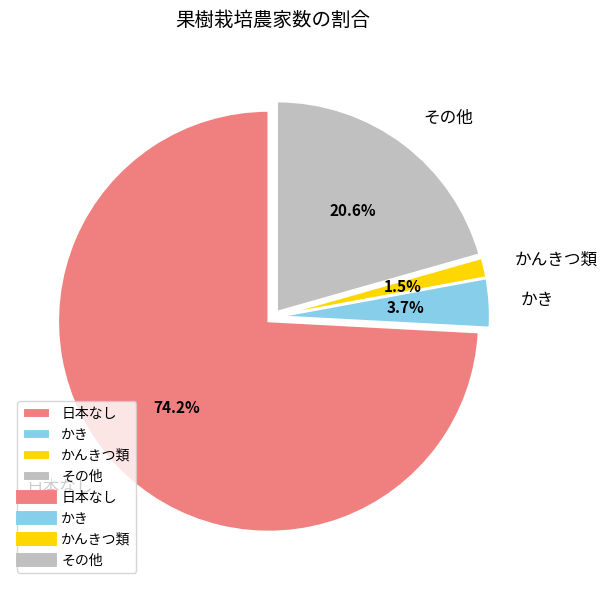

To the nearest percent, what is the average slice percentage?

25%